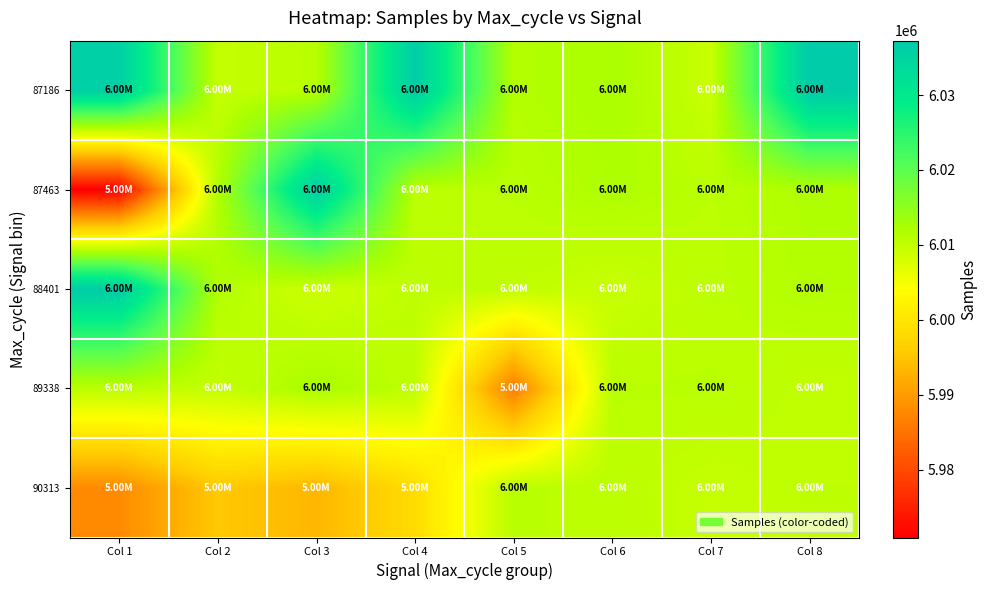

Reading right to left, extract all data points from this chart.

87186: Col 8=6037258	Col 7=6009459	Col 6=6012205	Col 5=6011440	Col 4=6036718	Col 3=6011024	Col 2=6009820	Col 1=6036203
87463: Col 8=6011789	Col 7=6010812	Col 6=6011893	Col 5=6010887	Col 4=6010719	Col 3=6036395	Col 2=6011504	Col 1=5970947
88401: Col 8=6011410	Col 7=6010659	Col 6=6009437	Col 5=6010385	Col 4=6010401	Col 3=6008938	Col 2=6011595	Col 1=6036955
89338: Col 8=6010125	Col 7=6010903	Col 6=6010890	Col 5=5986198	Col 4=6010414	Col 3=6012358	Col 2=6009814	Col 1=6010722
90313: Col 8=6010326	Col 7=6009749	Col 6=6010636	Col 5=6010934	Col 4=5998530	Col 3=5993333	Col 2=5995589	Col 1=5987978